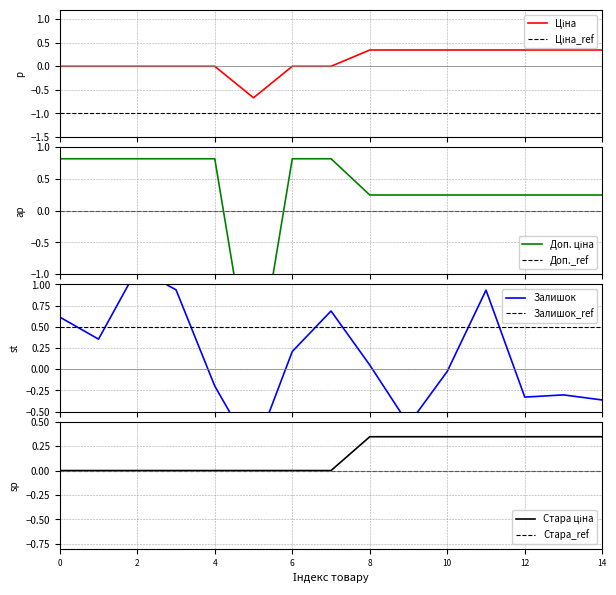

What is the value of the Доп. ціна point at the 1st from the left?

0.8